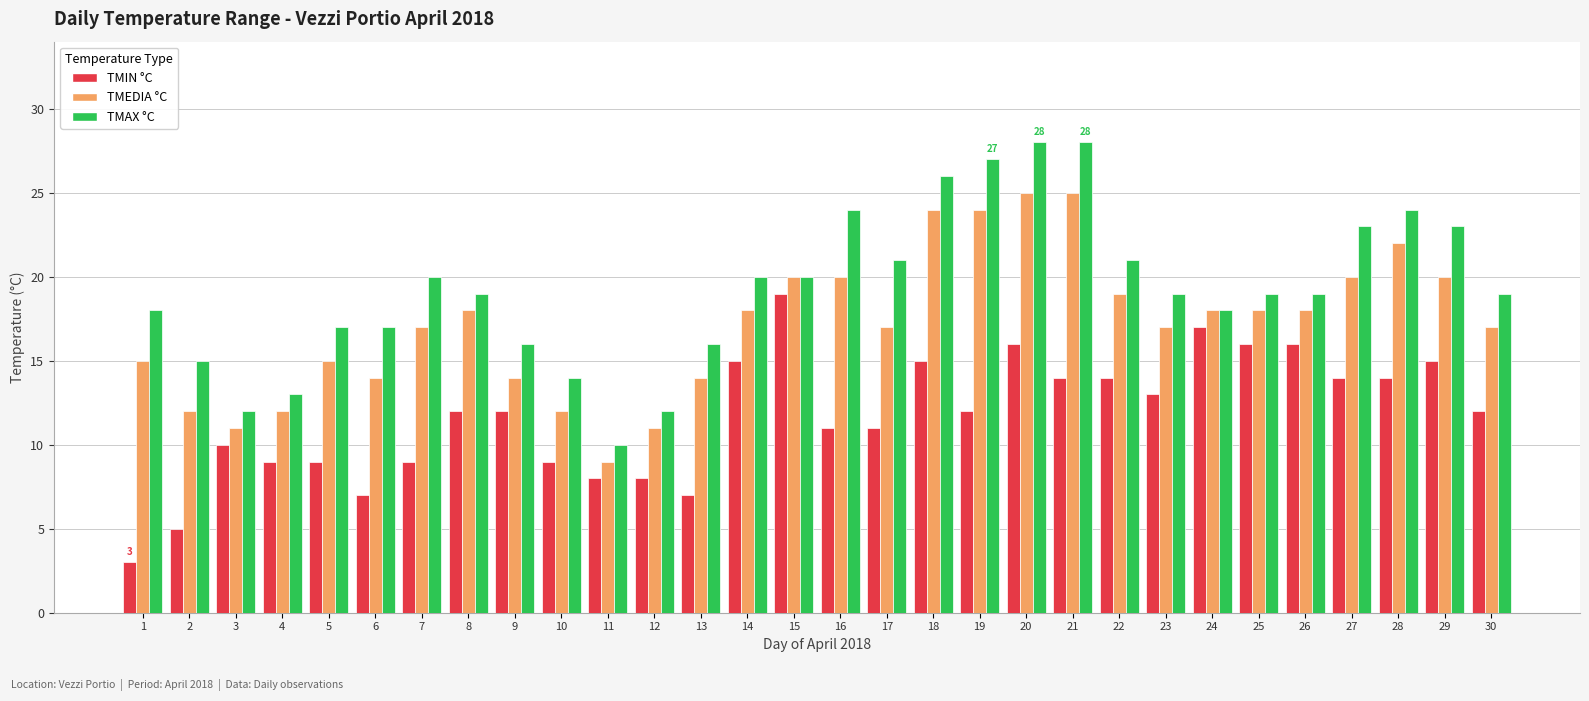

What is the difference between the TMIN °C values at 20 and 17?

5